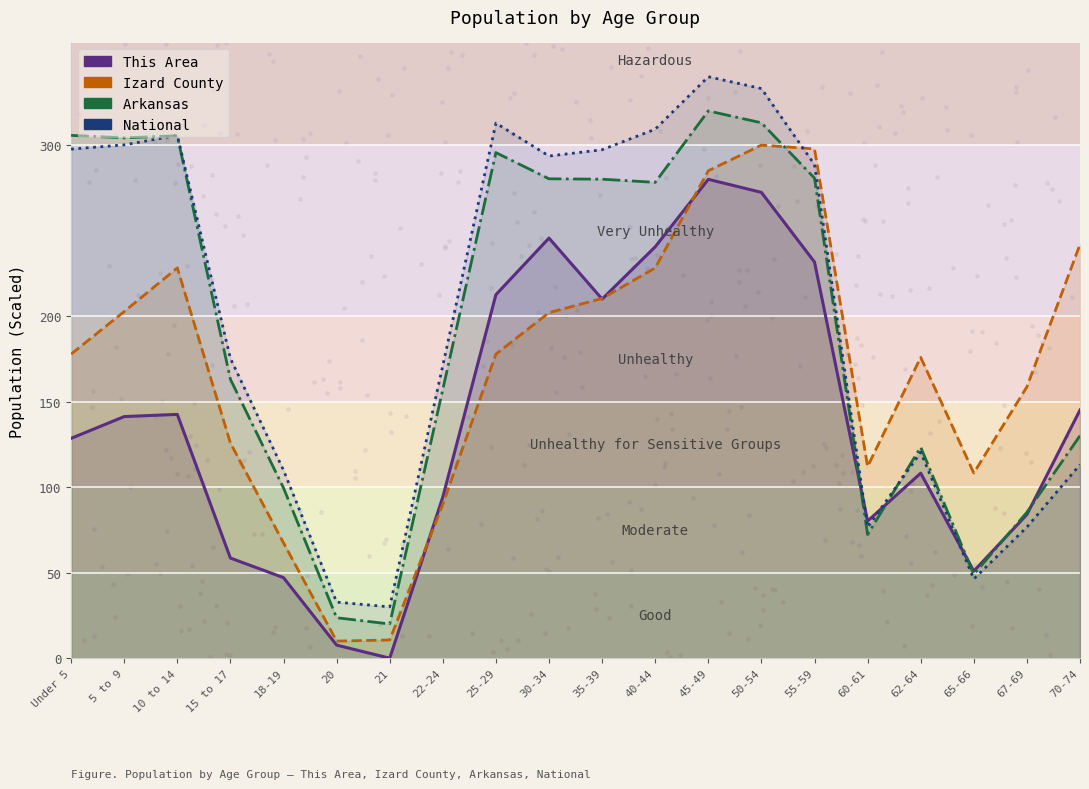

Which series reaches the minimum Y coordinate?

This Area